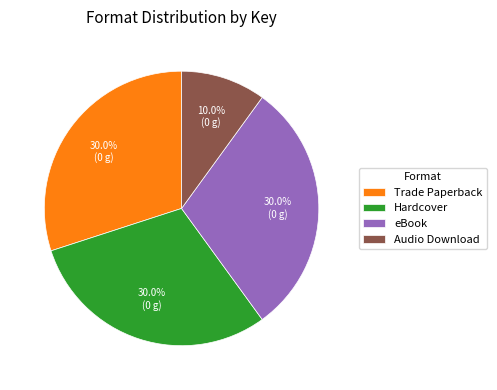

Is the sum of Audio Download and Hardcover greater than half?

No